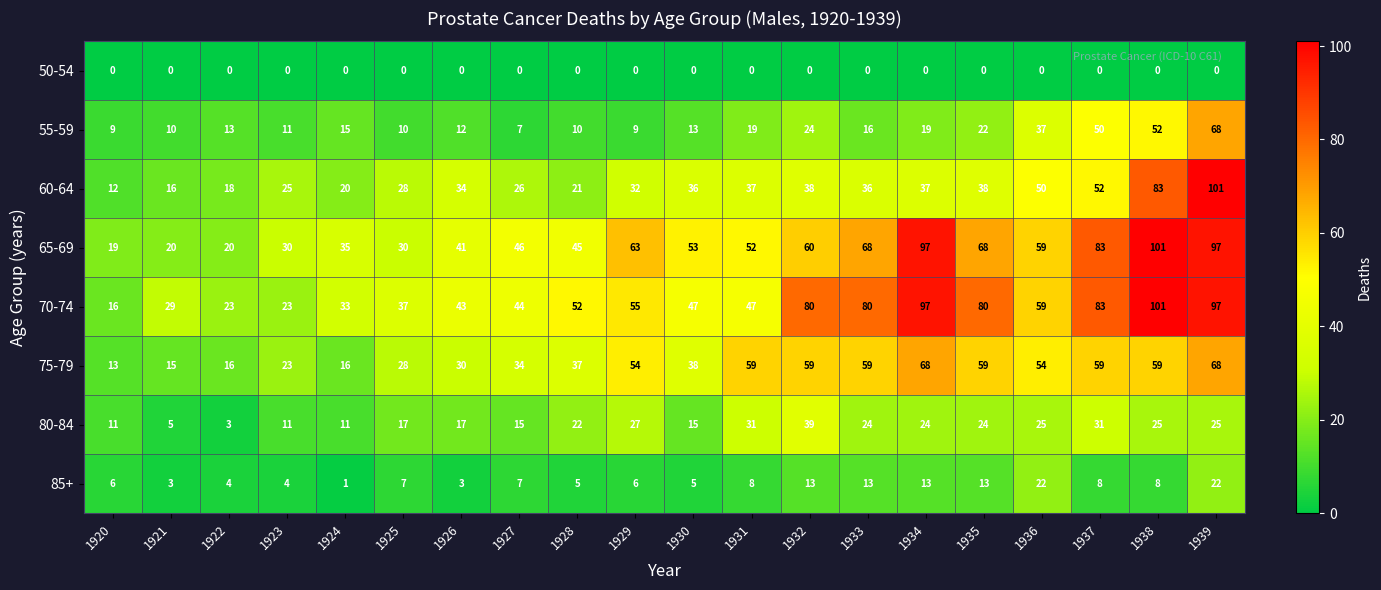

The value of 80-84 at 1926 is 27. True or false?

False